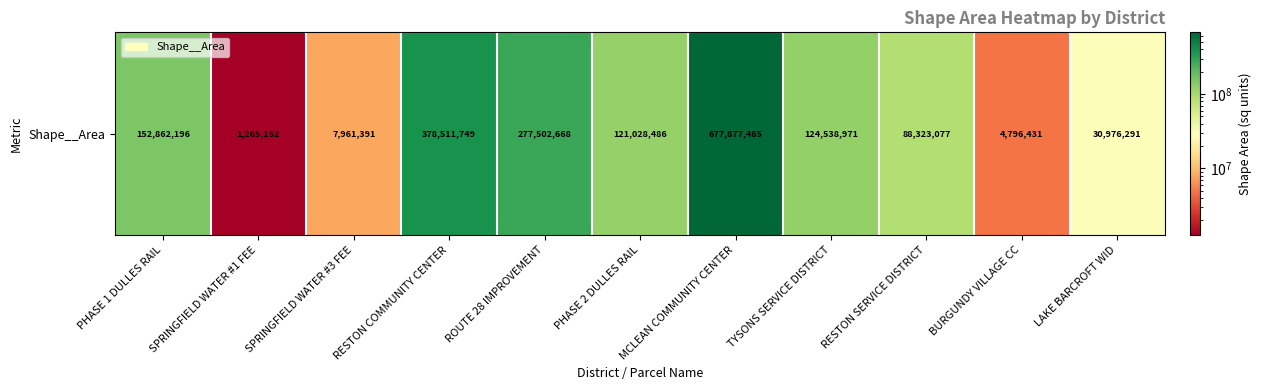

The value at PHASE 1 DULLES RAIL is 152862195.7. True or false?

True